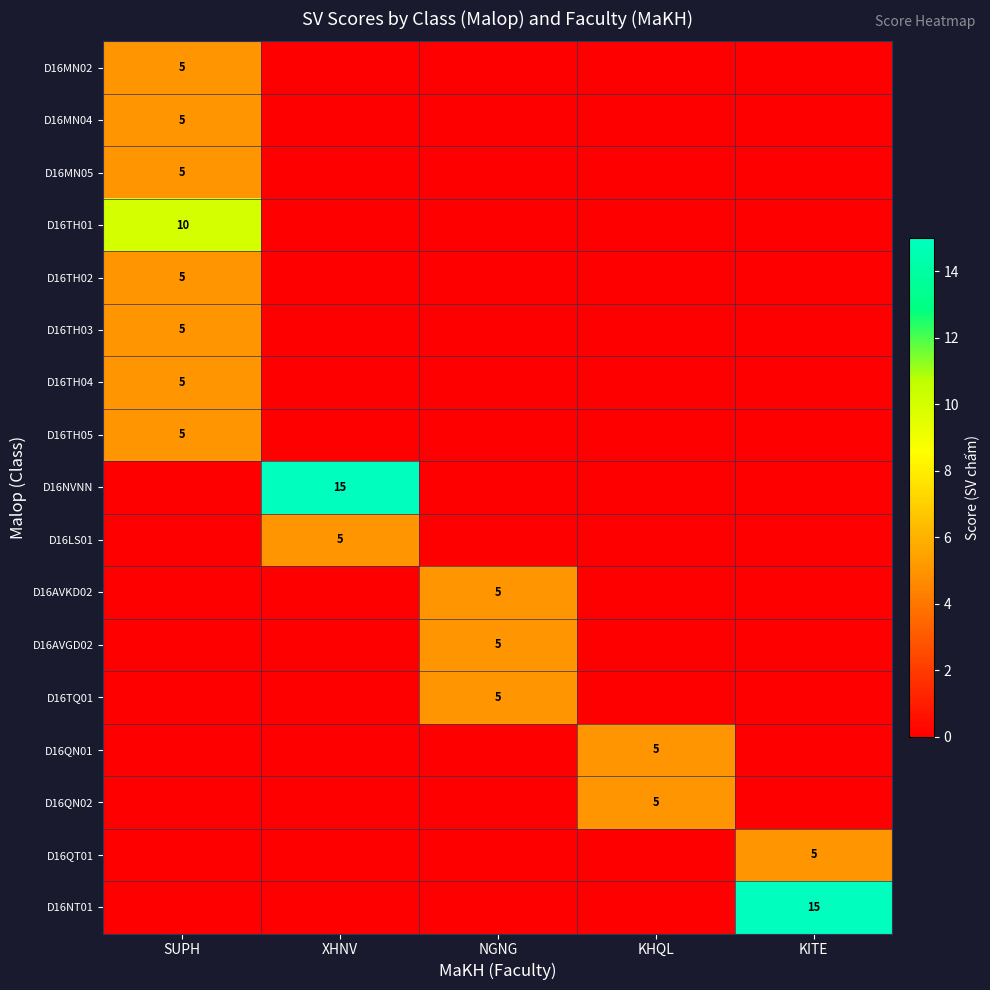

Count the number of data series in this chart.

17